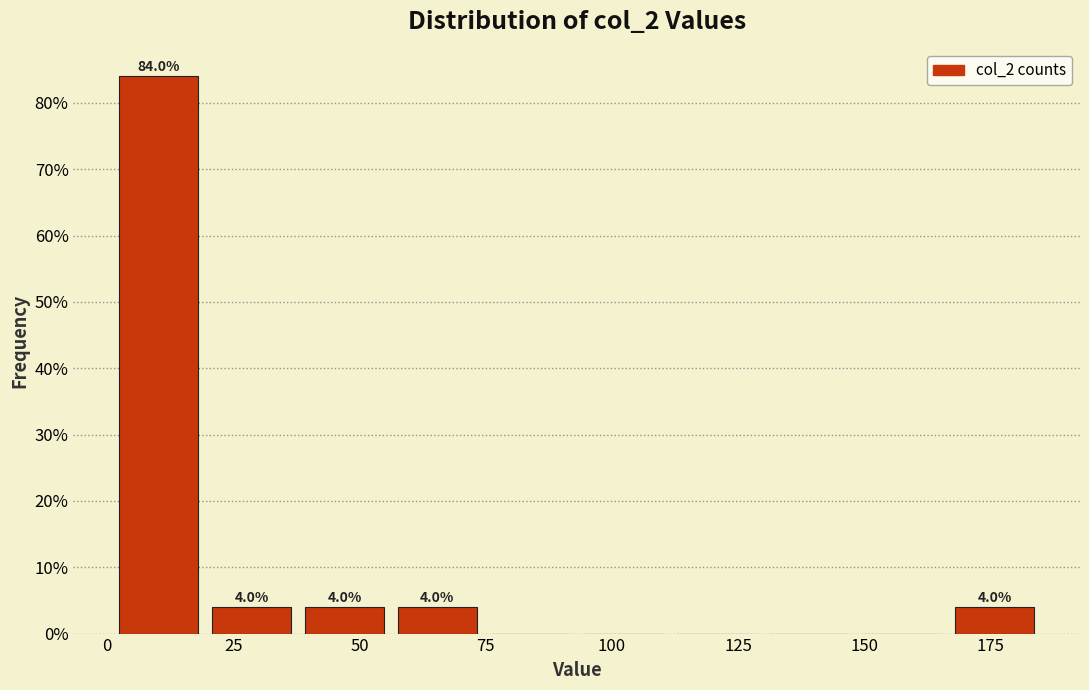

Around what value on the x-axis is the tallest bar? Give the approximate position of its centre, as read against the axis.

10